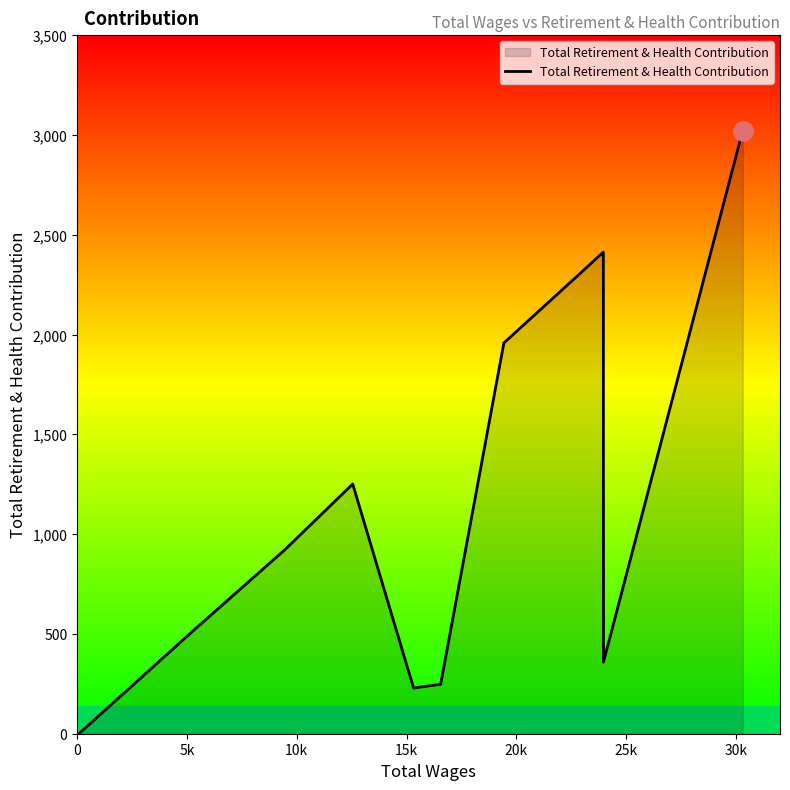

True or false: the data has more than 0 interior local peaks.

True